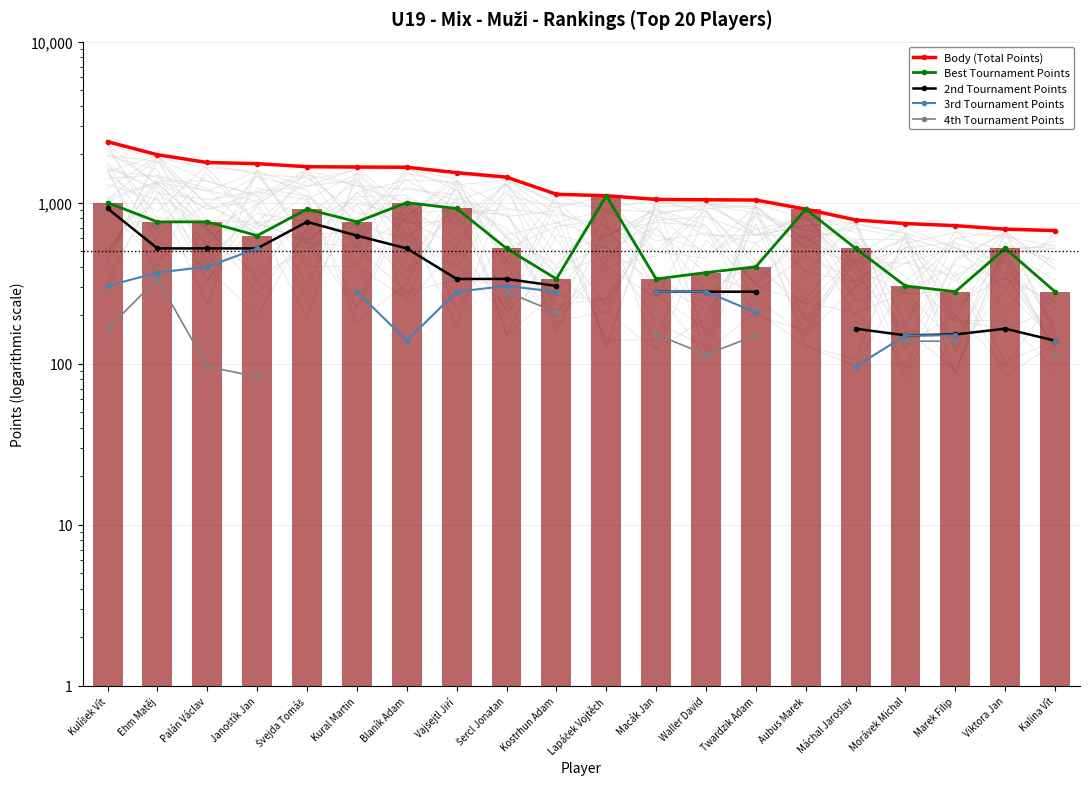

Are the bars grouped side by side (vs. stacked)?

Yes